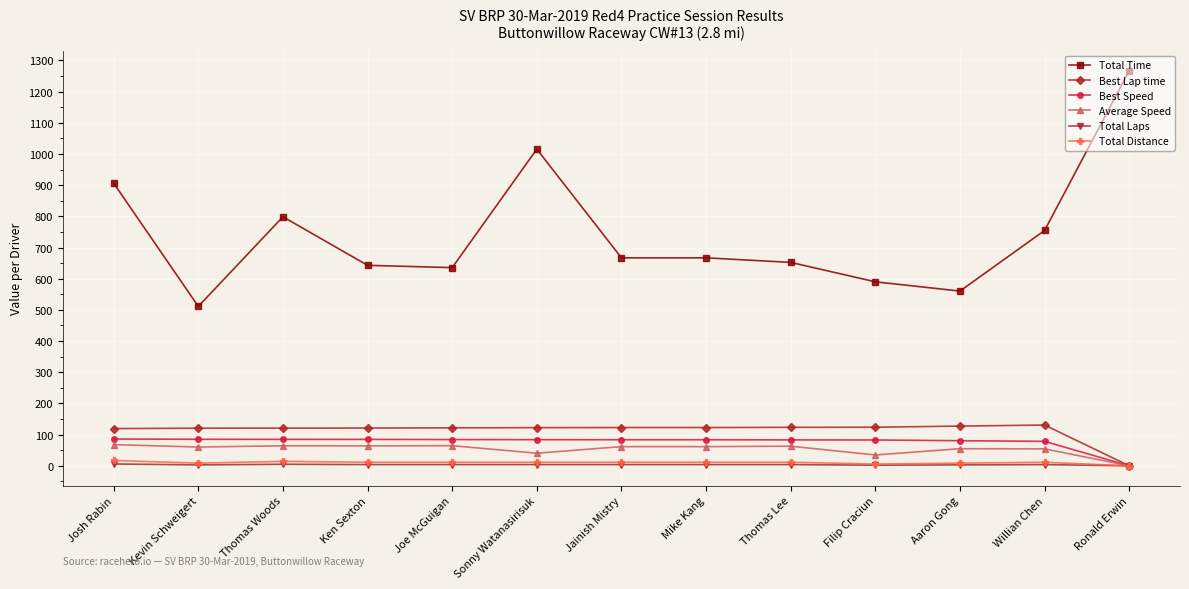

How many lines are shown in the chart?

6